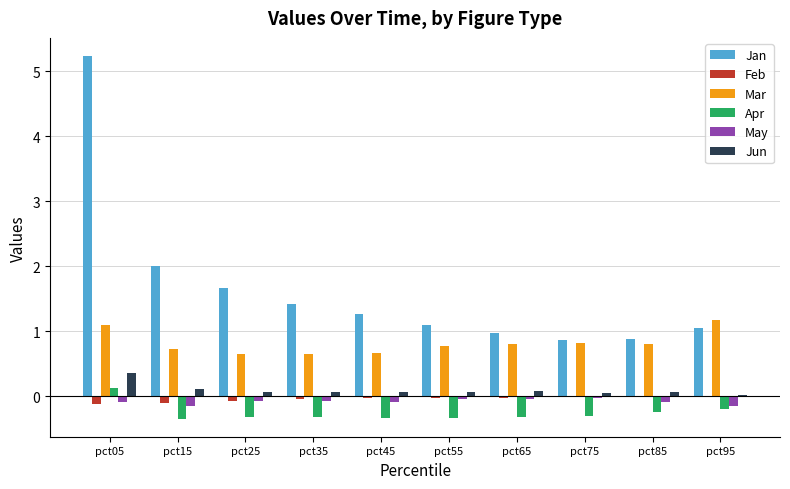

Which series changed the most between pct05 and pct75?

Jan